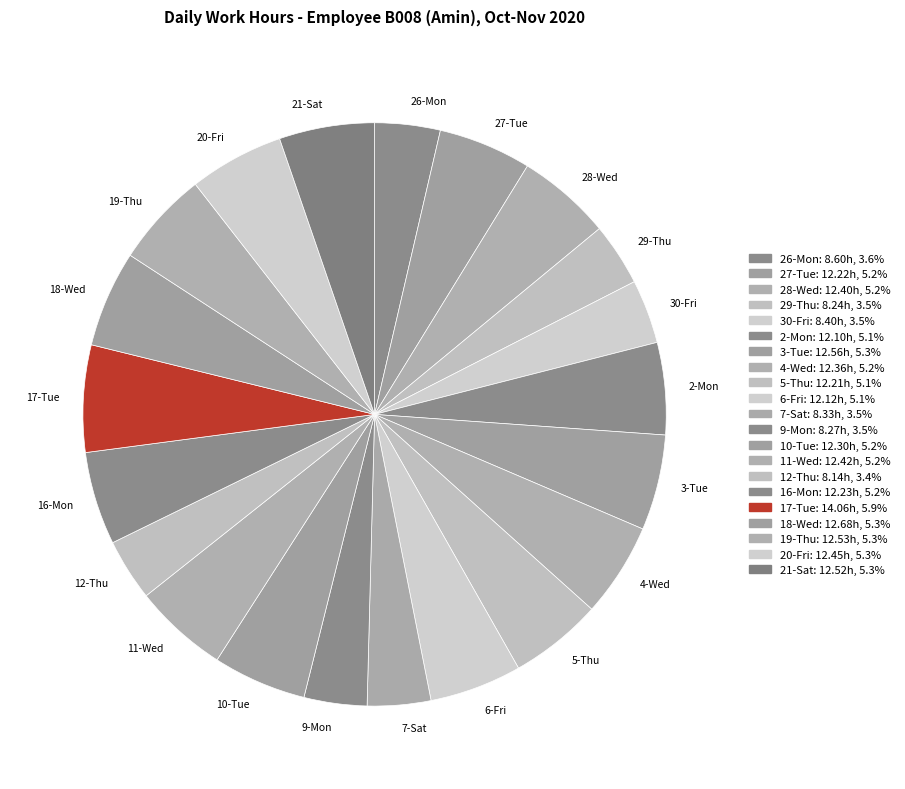

What is the ratio of the value at 20-Fri to the value at 27-Tue?

1.0